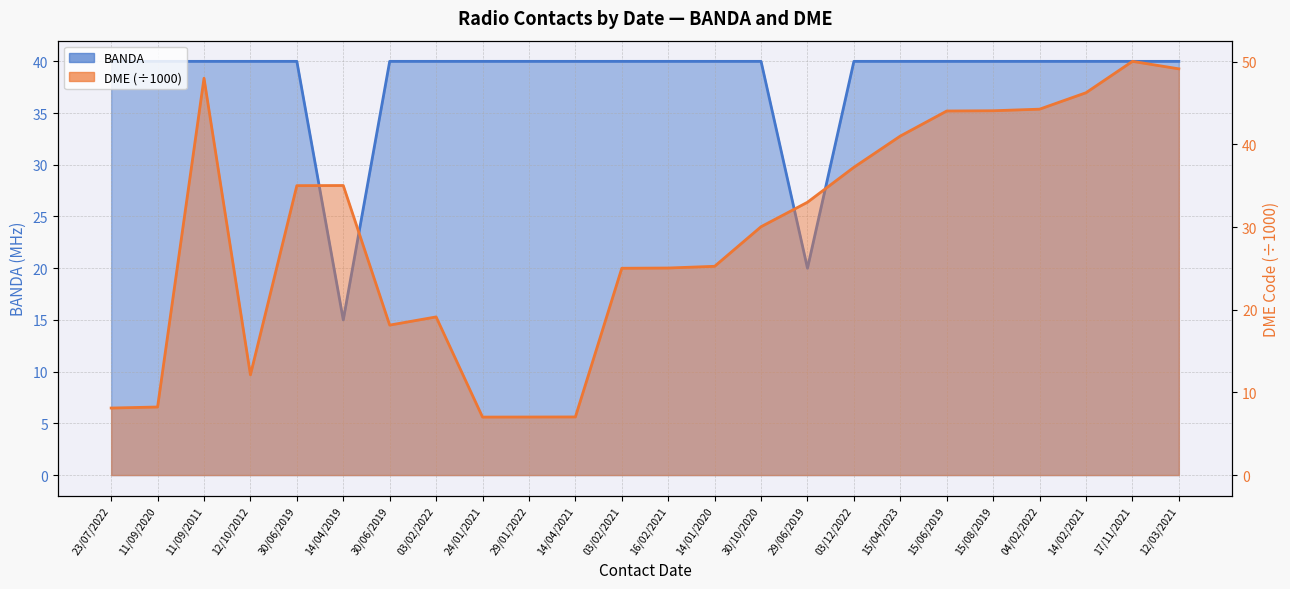

Rank the categories by BANDA value from highest to lowest.

23/07/2022, 11/09/2020, 11/09/2011, 12/10/2012, 30/06/2019, 30/06/2019, 03/02/2022, 24/01/2021, 29/01/2022, 14/04/2021, 03/02/2021, 16/02/2021, 14/01/2020, 30/10/2020, 03/12/2022, 15/04/2023, 15/06/2019, 15/08/2019, 04/02/2022, 14/02/2021, 17/11/2021, 12/03/2021, 29/06/2019, 14/04/2019